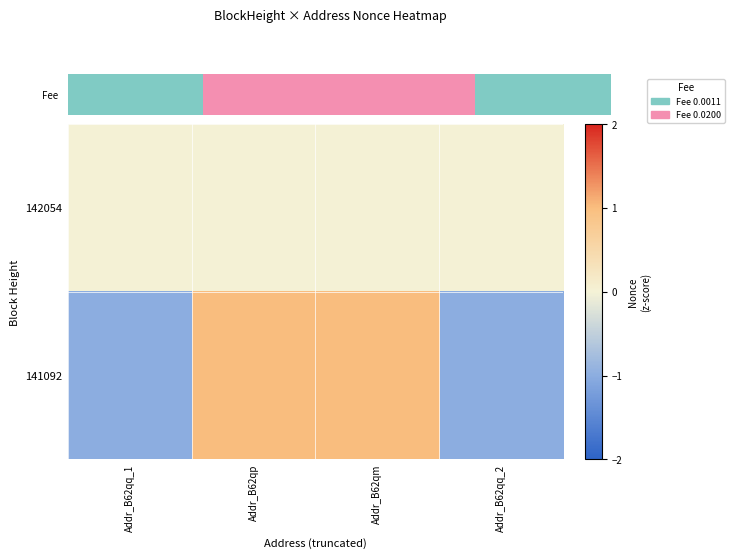

What is the minimum value shown in the chart?

-1